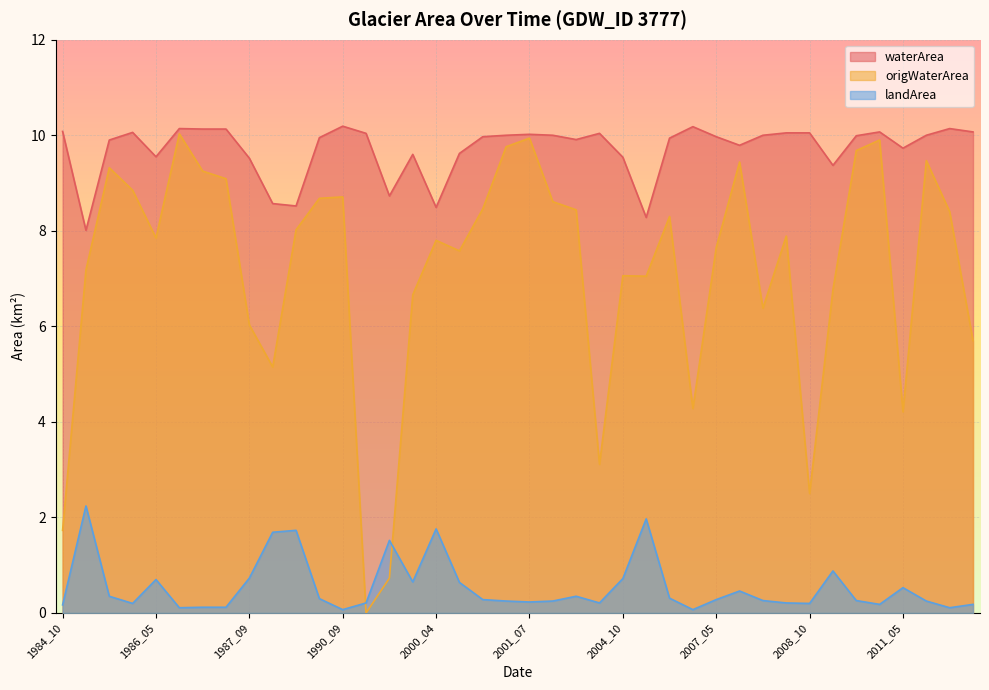

True or false: landArea and waterArea intersect in this chart.

False